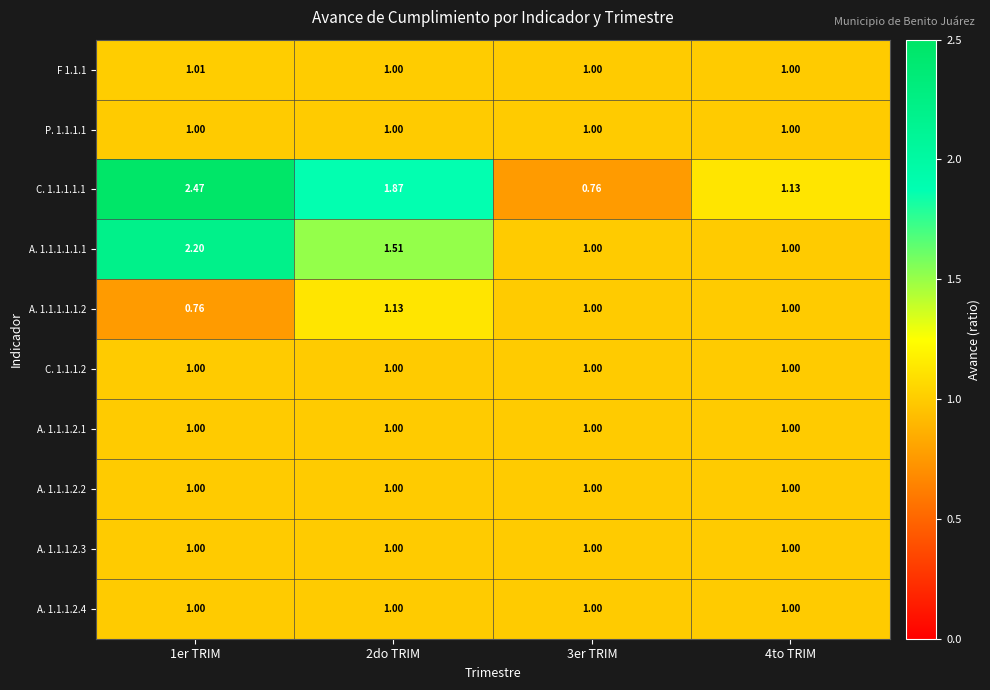

Count the number of categories in the chart.

4